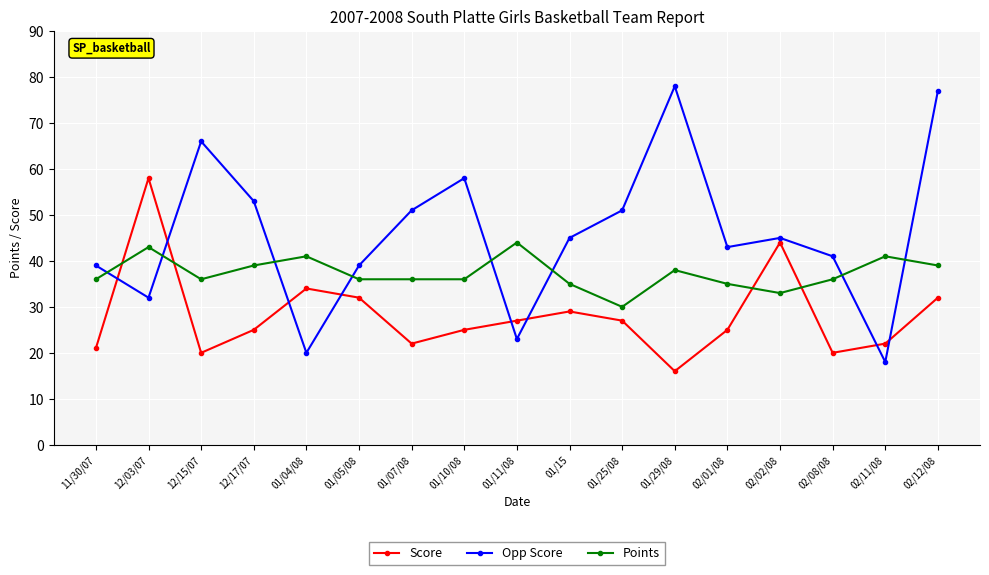

At which label does Score reach its peak?

12/03/07